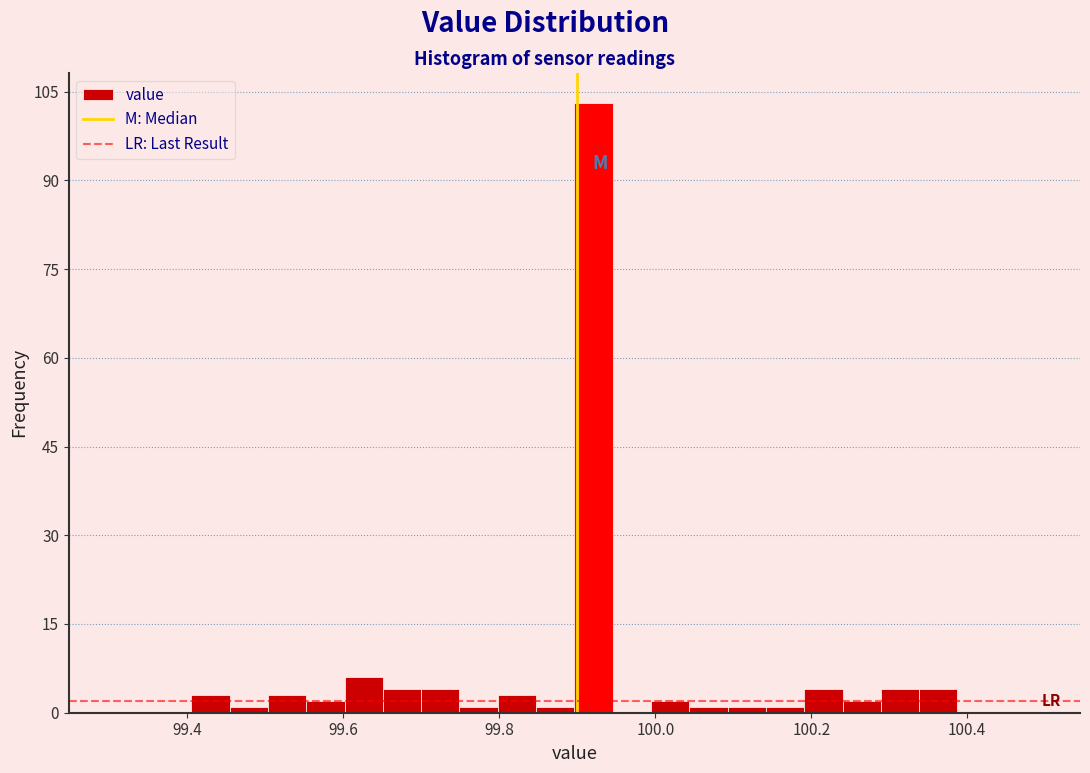

Read against the x-axis, roughly where is the centre of the tallest bar?

99.92